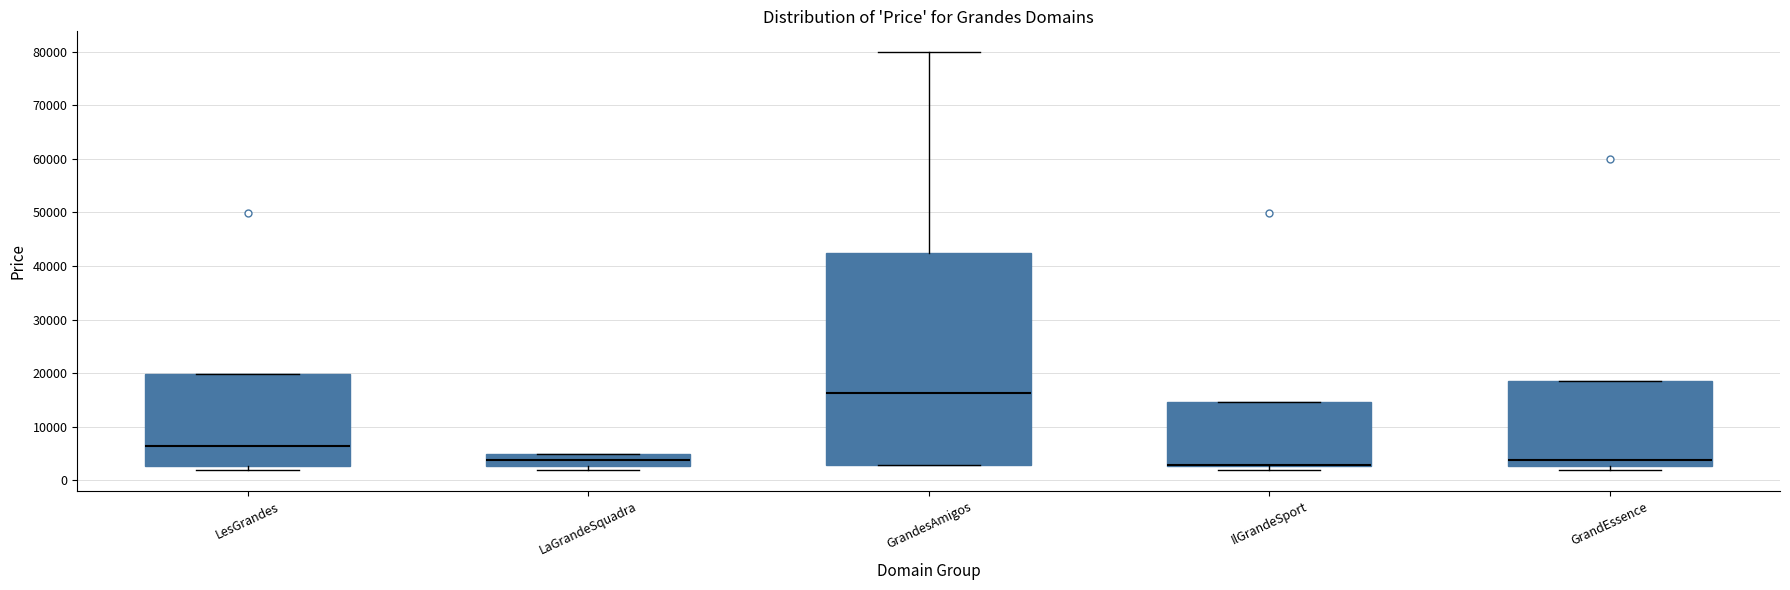

Reading left to right, transcribe this box plot: for each box, give where its median line is, the range the box spans, and where its two whiskers end, as read against the y-axis. The values are not printed on the chart, so give them approximately, as read against the axis.

LesGrandes: median 6000, box 3000 to 20000, whiskers 2000 to 20000
LaGrandeSquadra: median 4000, box 3000 to 5000, whiskers 2000 to 5000
GrandesAmigos: median 16000, box 3000 to 42000, whiskers 3000 to 80000
IlGrandeSport: median 3000 (drawn on the box's lower edge), box 3000 to 15000, whiskers 2000 to 15000
GrandEssence: median 4000, box 3000 to 19000, whiskers 2000 to 19000